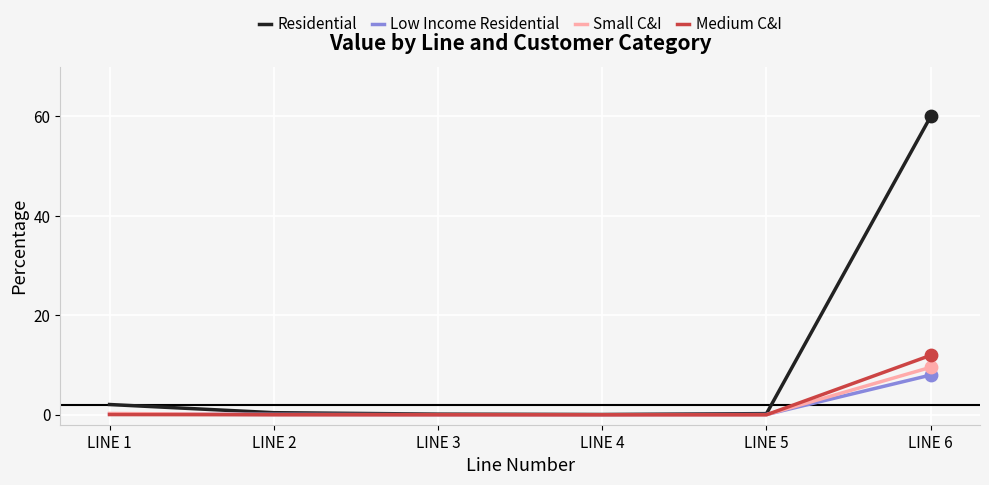

Between LINE 4 and LINE 6, which series saw the biggest shift?

Residential